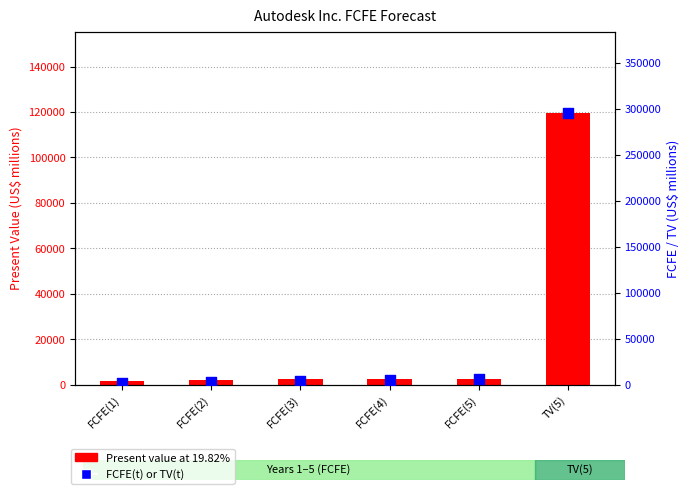

Which series reaches the maximum Y coordinate?

FCFE(t) or TV(t)